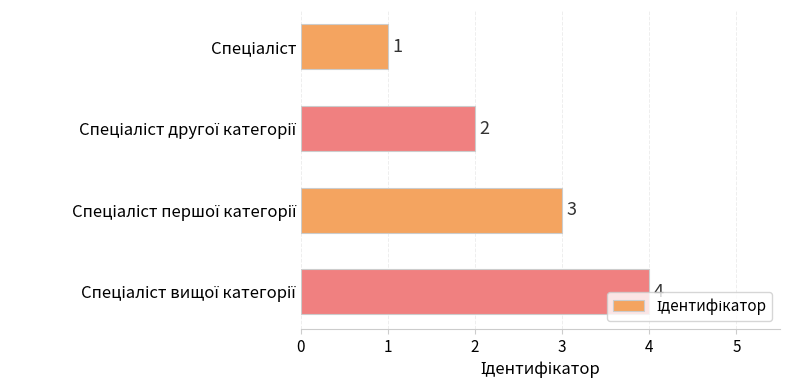

Count the values in the range 2 to 4.

3